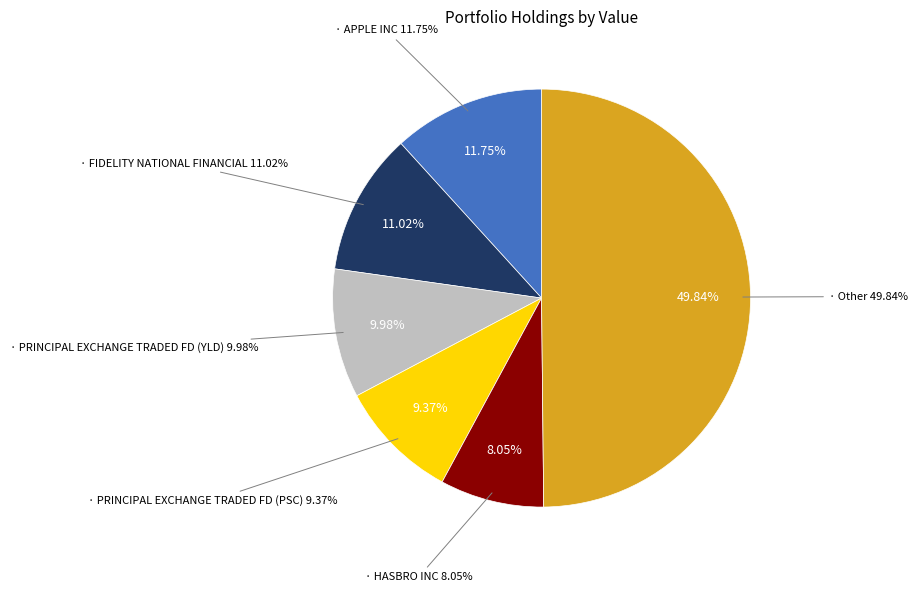

Is there any slice that represents more than half of the pie?

No